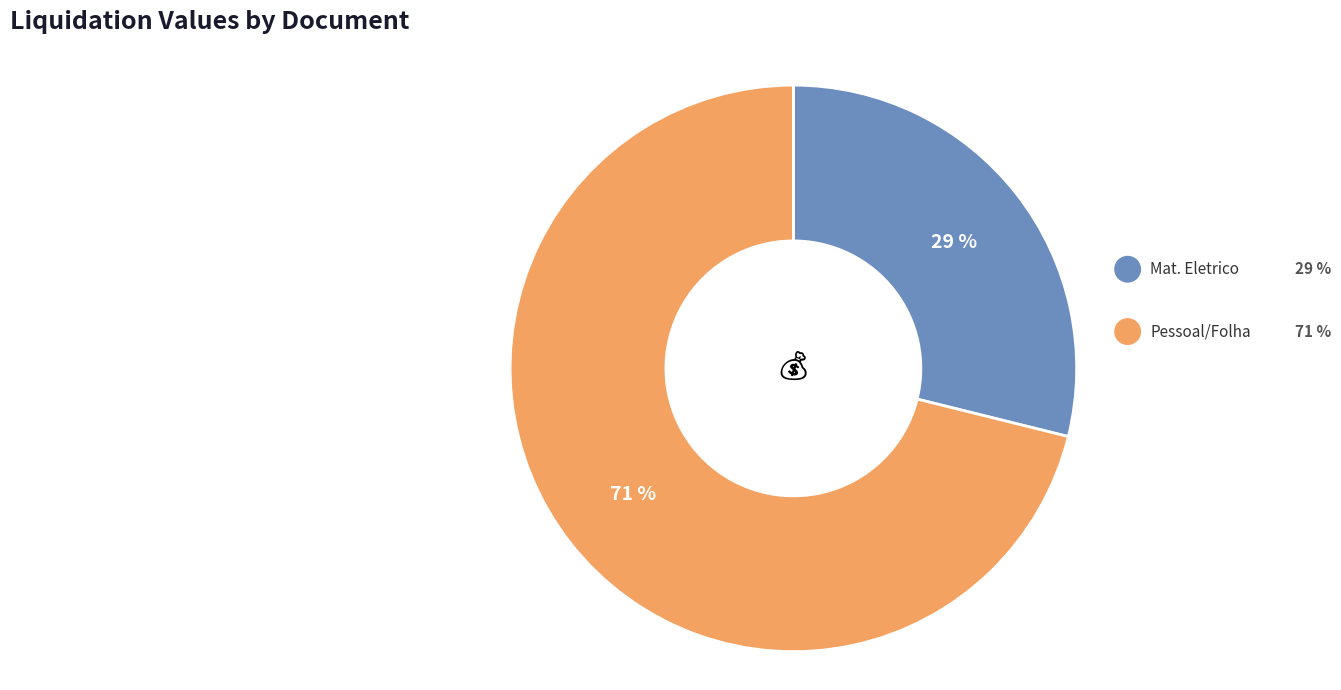

To the nearest percent, what is the difference between the largest and smallest slice percentages?

42%